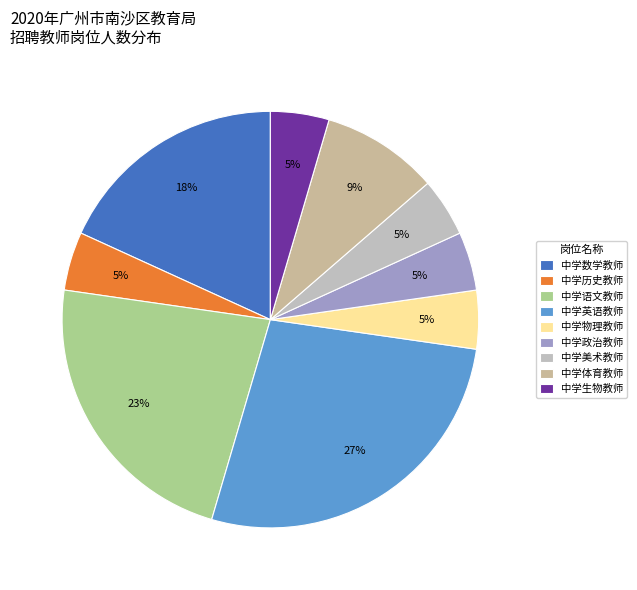

Is it true that 中学历史教师 is 1% of the pie?

False